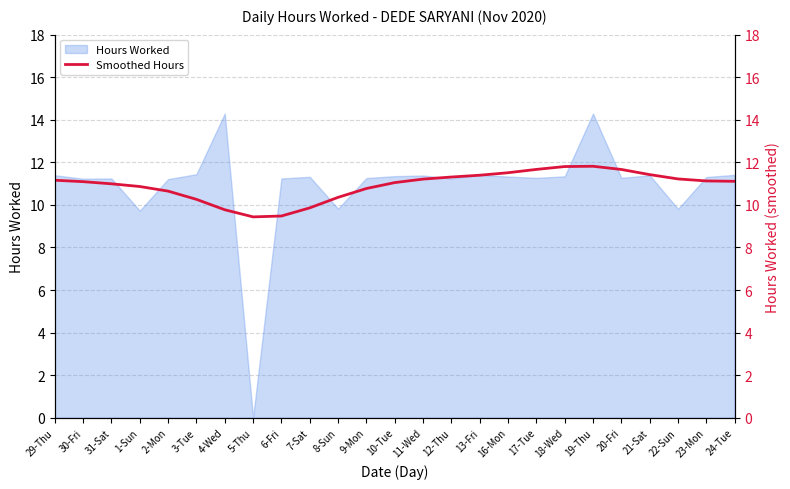

Does the chart display data point markers on the line(s)?

No